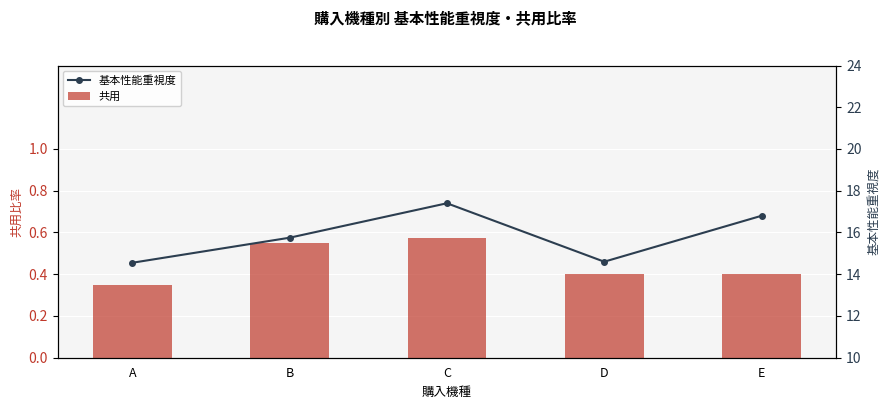

What is the greatest value displayed?

17.4